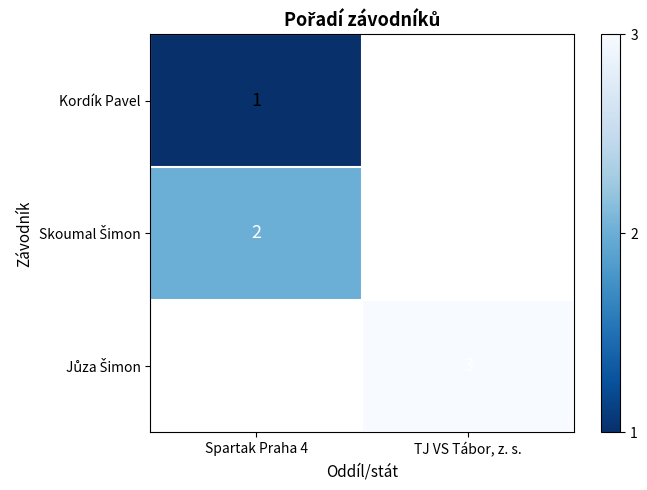

How many distinct data groups are displayed?

3